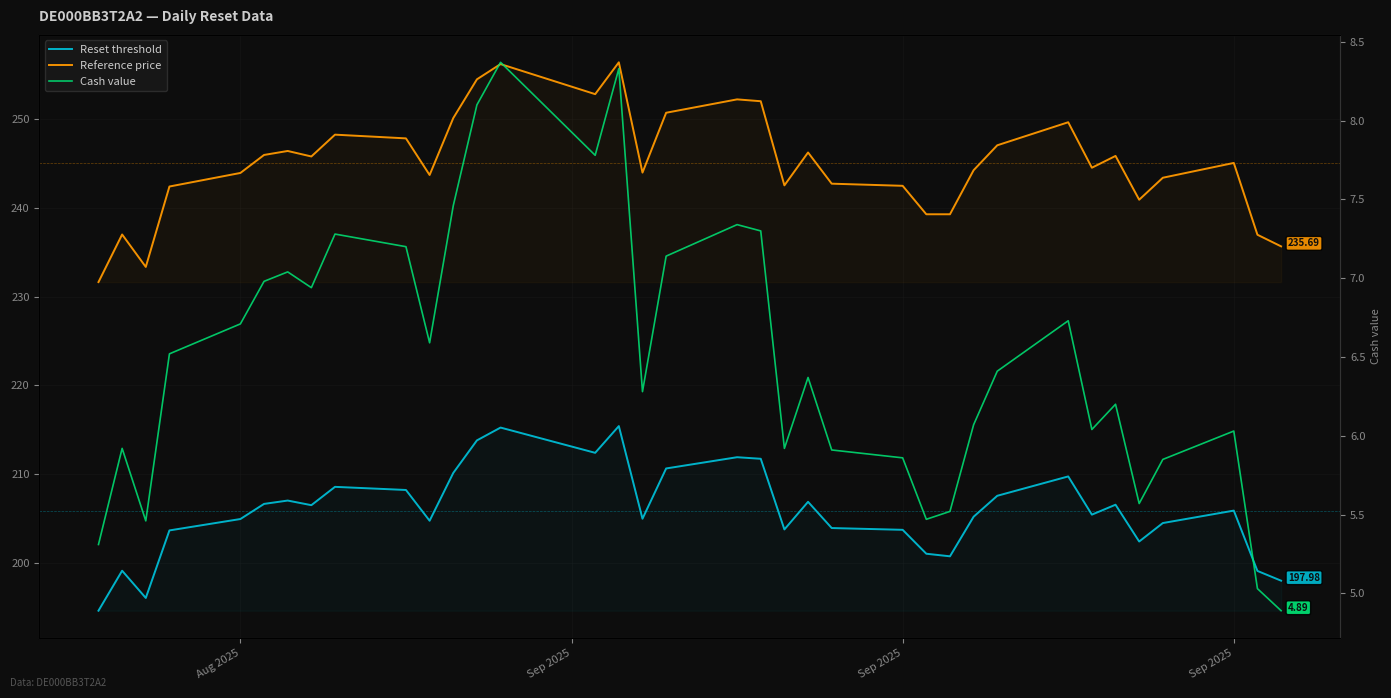

What is the difference between the maximum and second lowest values in the Reset threshold series?

19.4